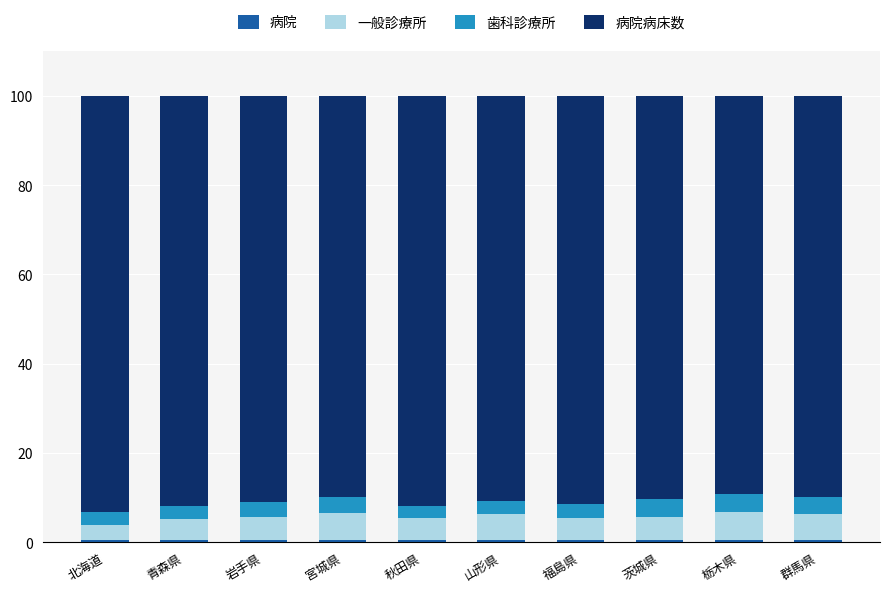

How many 病院 values are between 0 and 1?

10